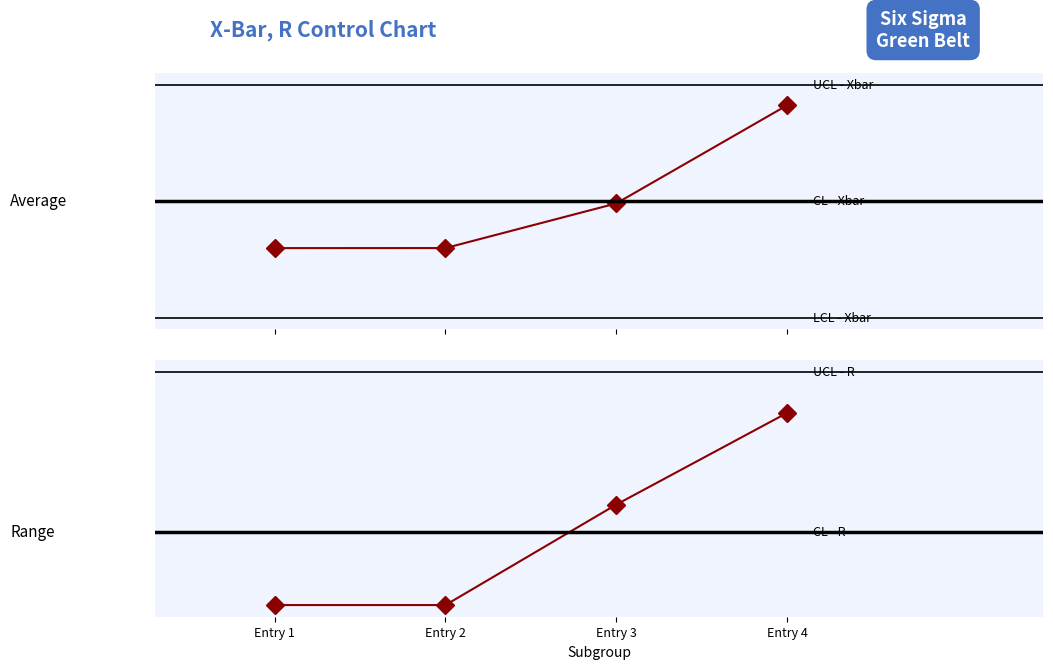

True or false: work_id has more than 1 interior local peaks.

False